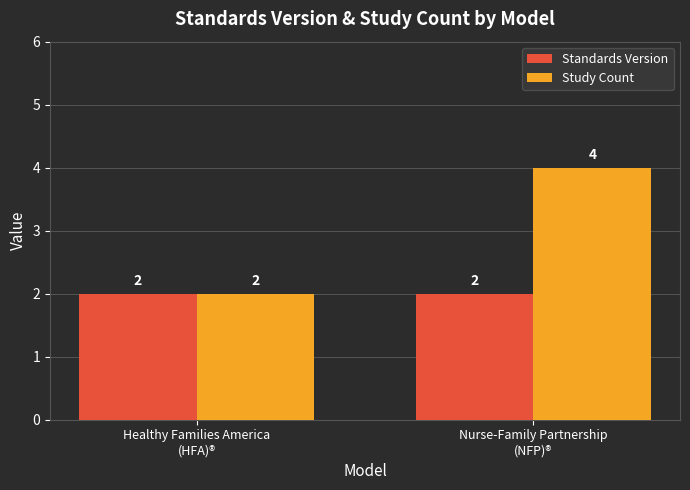

What is the greatest value displayed?

4